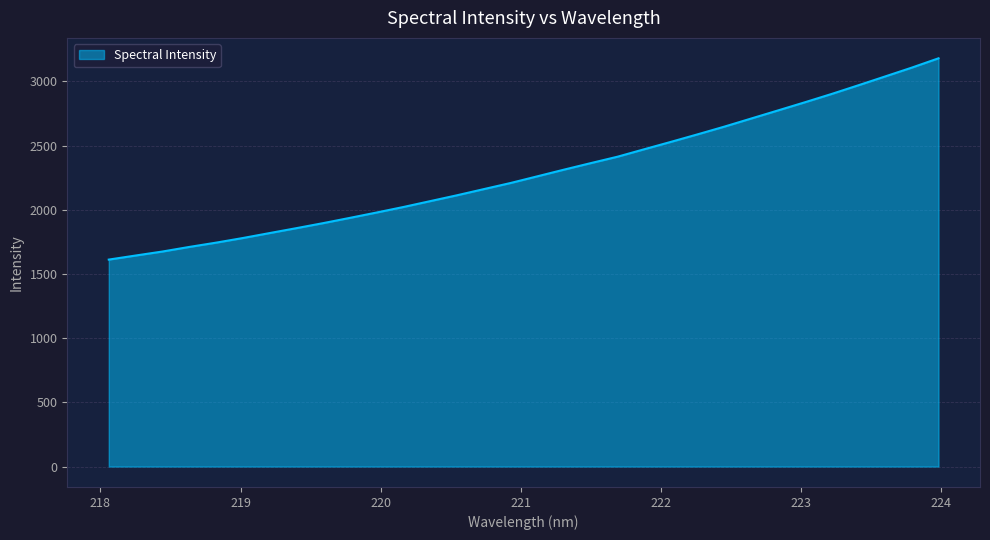

What is the difference between the maximum and minimum values?

1568.0